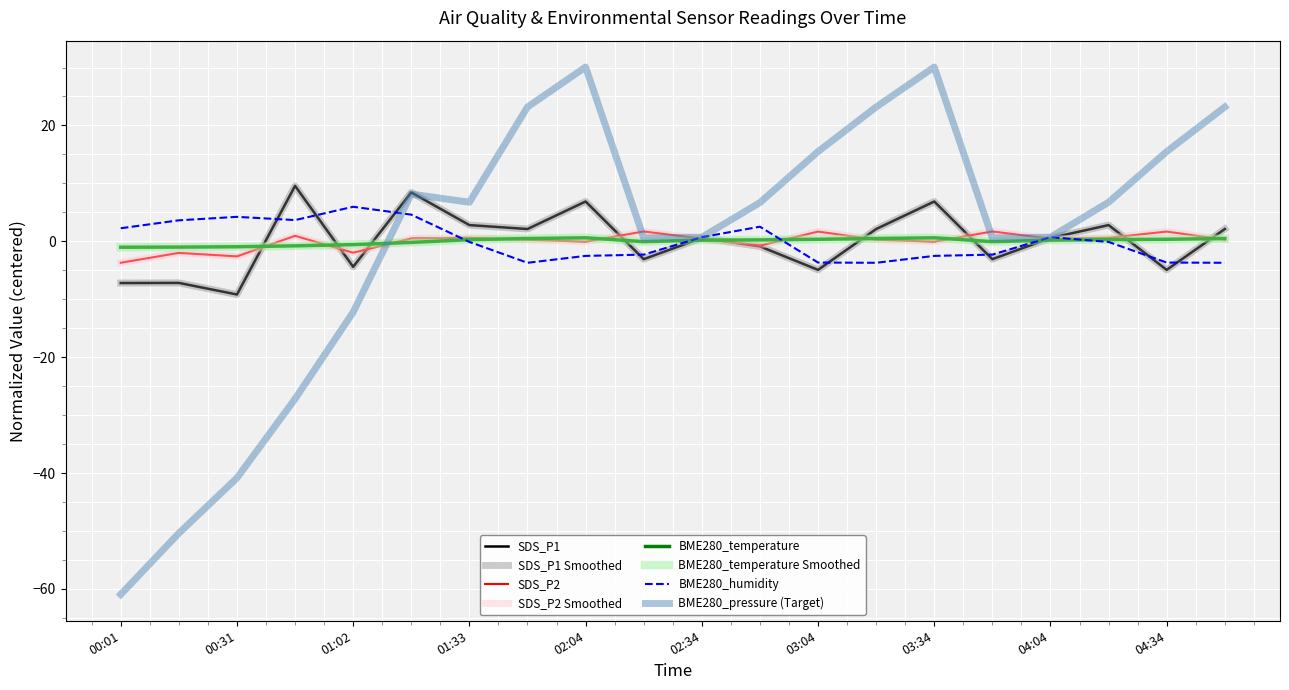

Is this an area chart (filled region under the line)?

No